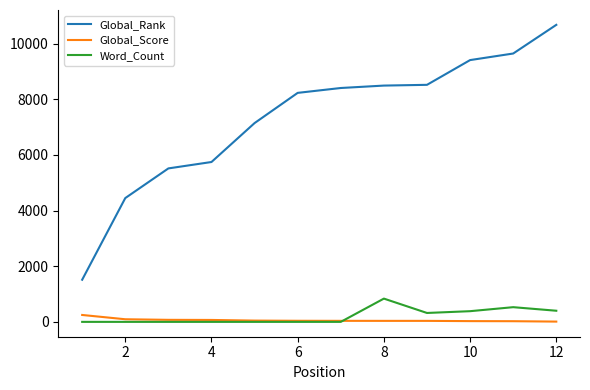

Rank the series by their maximum value, from lowest to highest.

Global_Score, Word_Count, Global_Rank